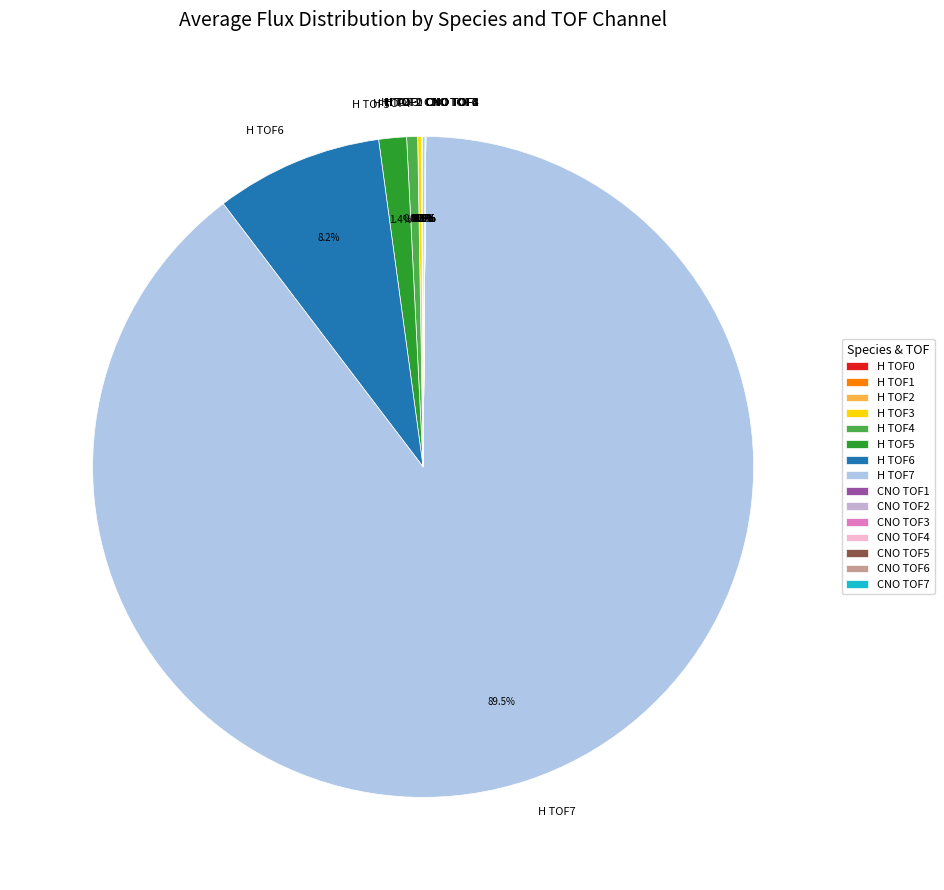

Does any single category account for the majority?

Yes